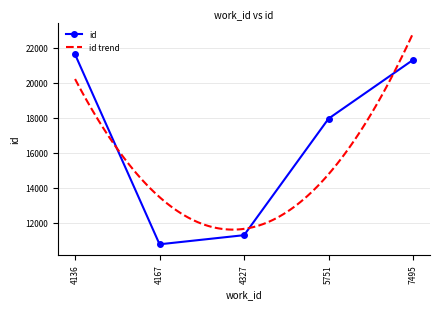

What is the sum of the values at 4167 and 4136?

32396